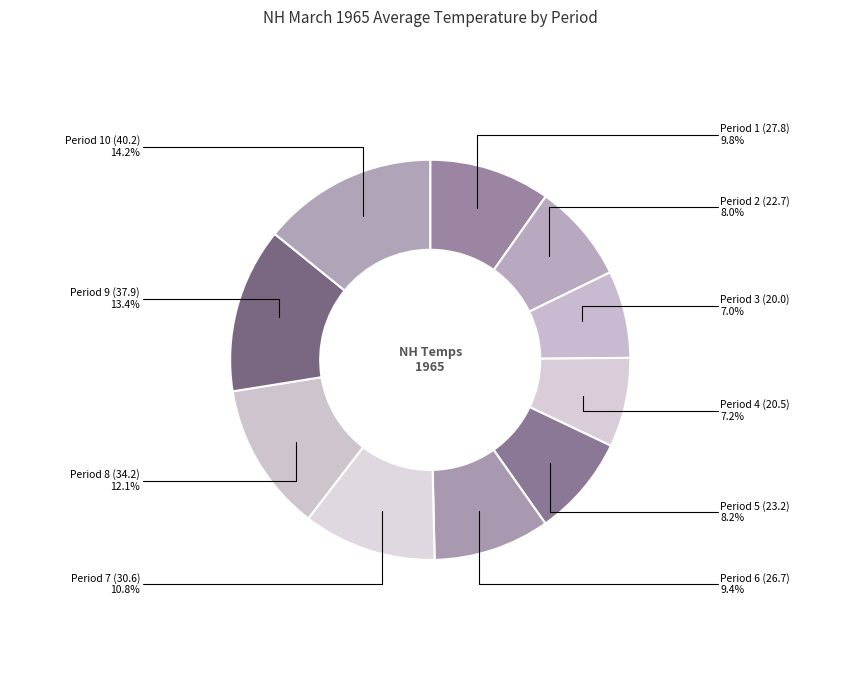

Count the number of slices in the pie.

10